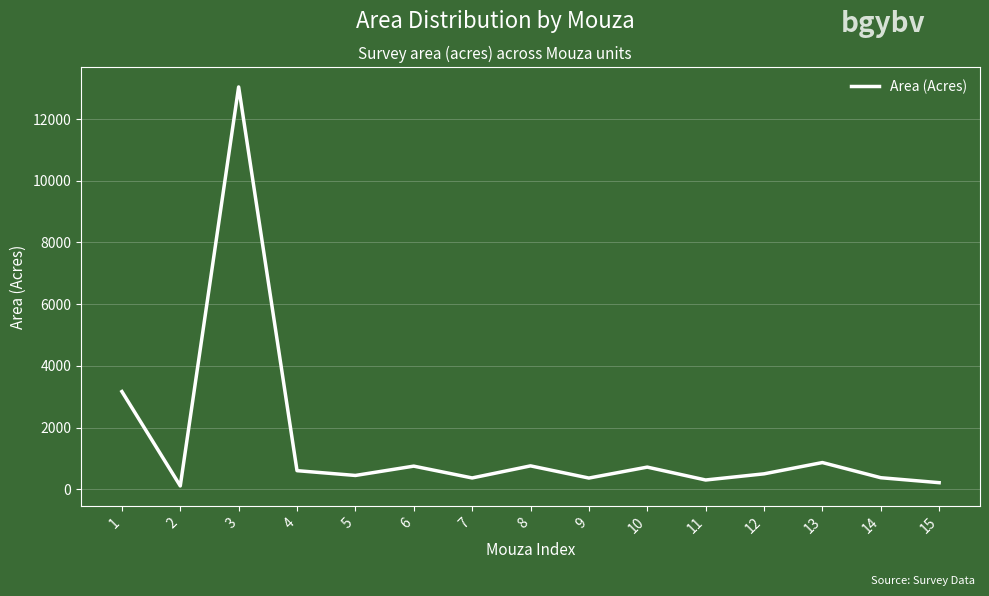

Between 3 and 10, which is larger?

3